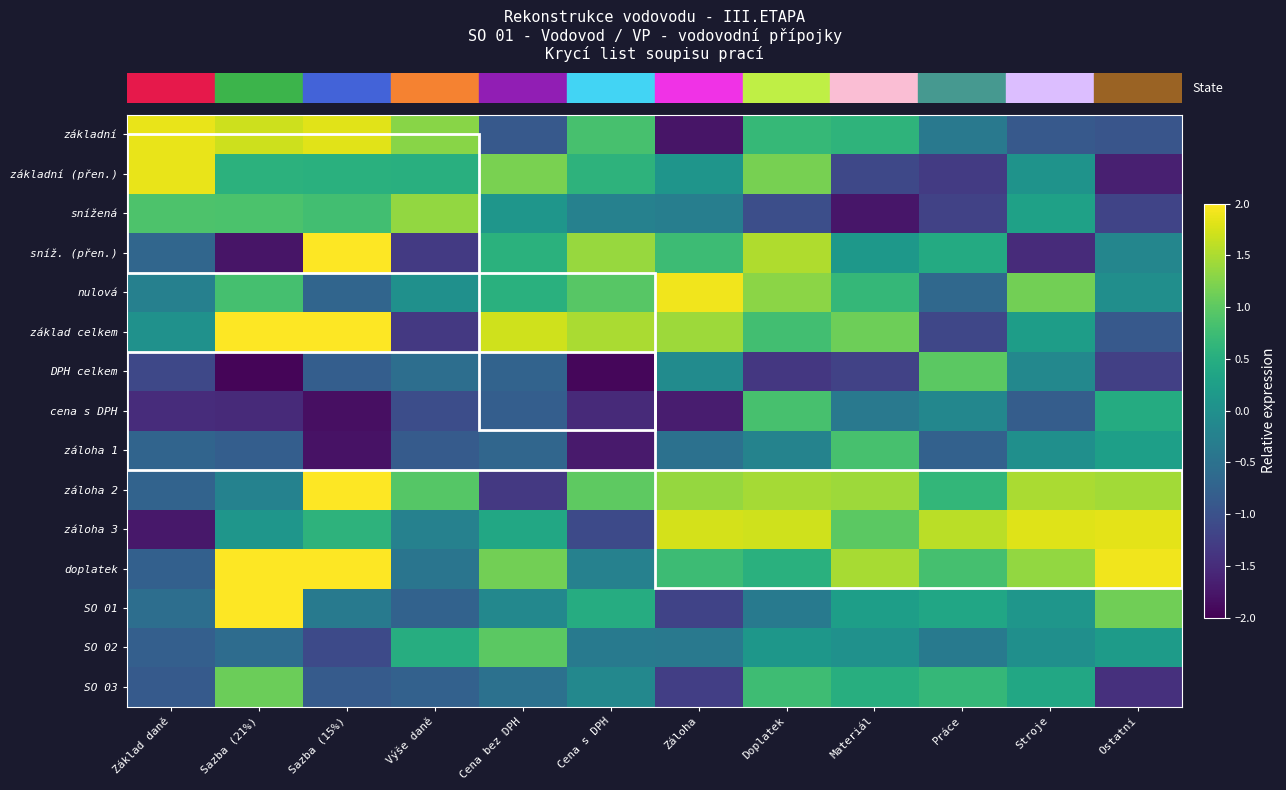

What is the minimum value shown in the chart?

-1.9